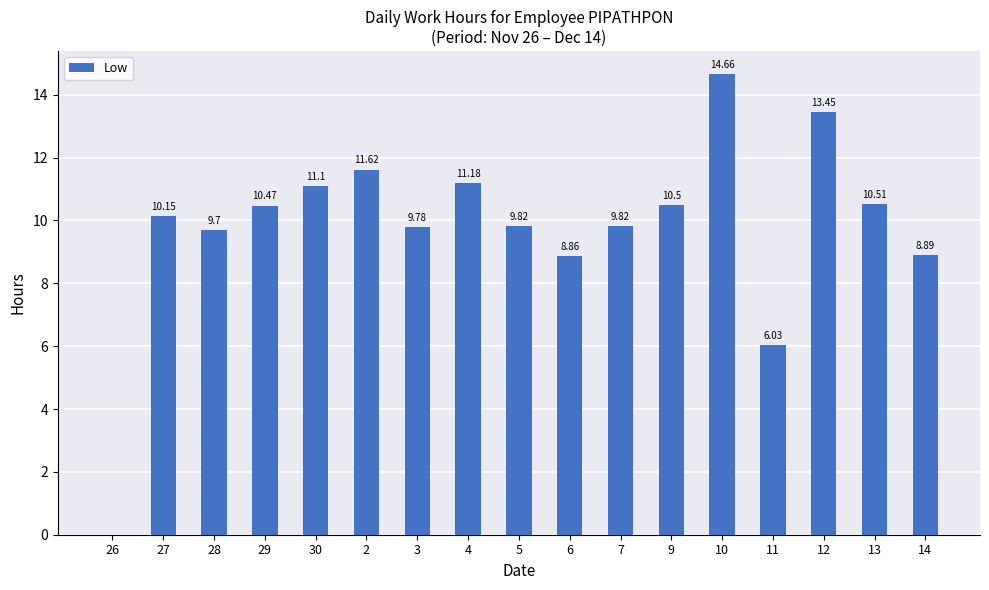

What is the sum of all values?

166.5